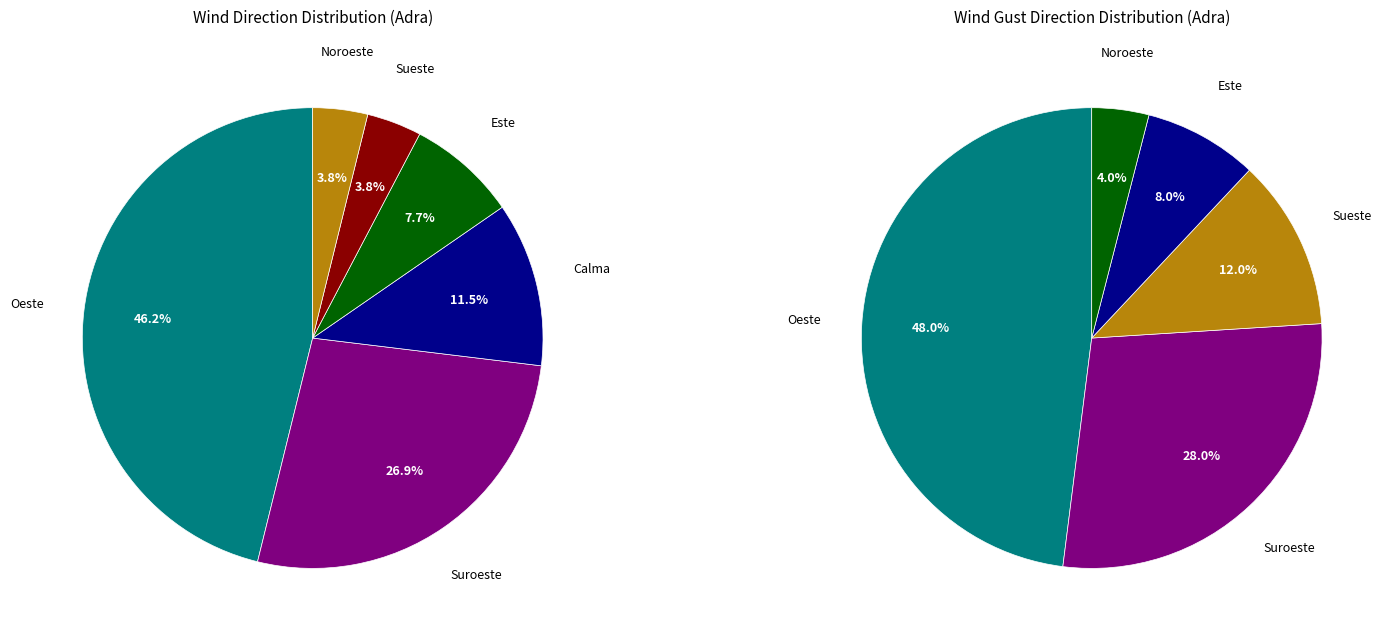

Is there any slice that represents more than half of the pie?

No